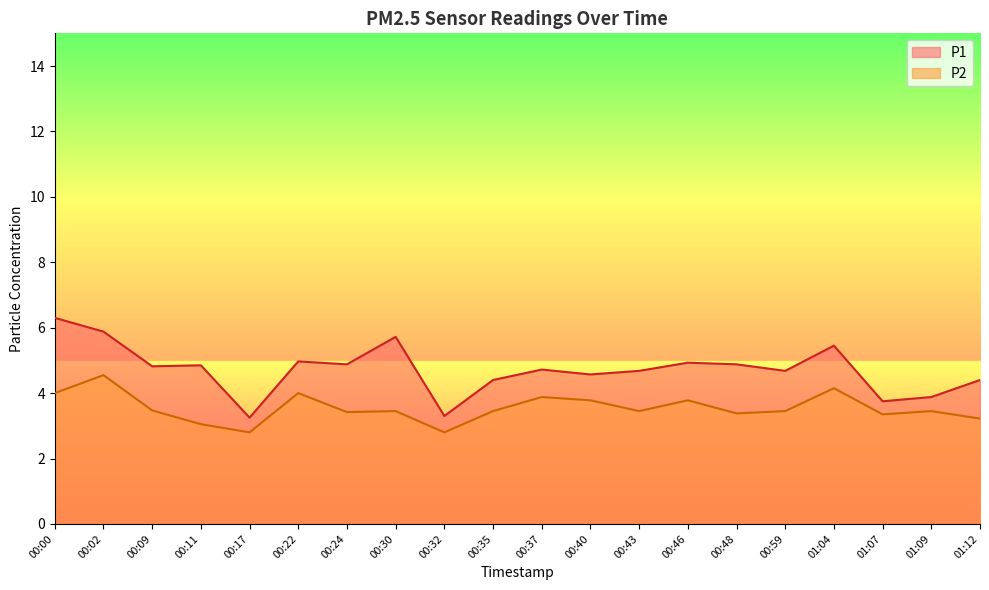

How many data points in P2 are above 3?

18